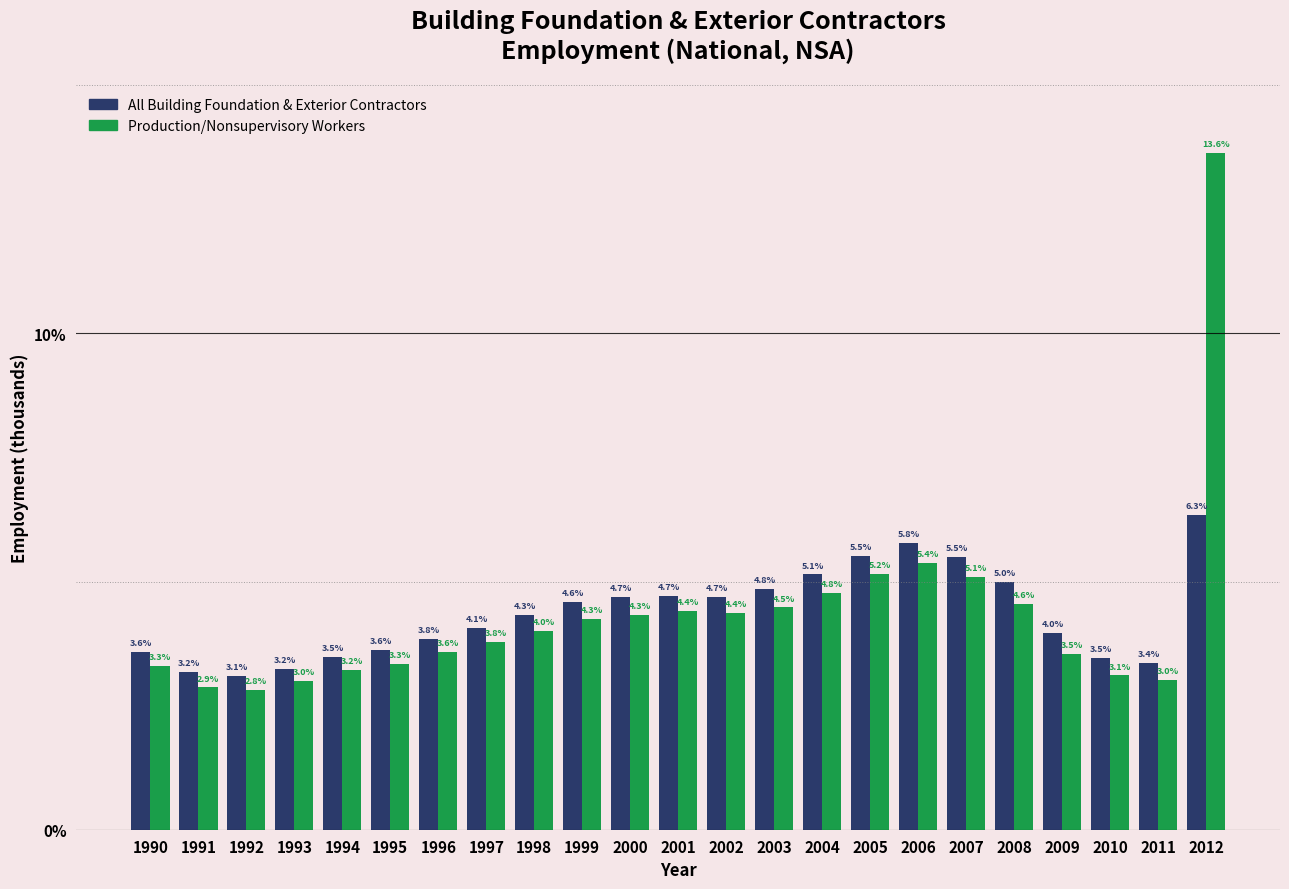

Reading right to left, transcribe all the data shown in this chart.

All Building Foundation & Exterior Contractors: 2012=6.3	2011=3.4	2010=3.5	2009=4.0	2008=5.0	2007=5.5	2006=5.8	2005=5.5	2004=5.1	2003=4.8	2002=4.7	2001=4.7	2000=4.7	1999=4.6	1998=4.3	1997=4.1	1996=3.8	1995=3.6	1994=3.5	1993=3.2	1992=3.1	1991=3.2	1990=3.6
Production/Nonsupervisory Workers: 2012=13.6	2011=3.0	2010=3.1	2009=3.5	2008=4.6	2007=5.1	2006=5.4	2005=5.2	2004=4.8	2003=4.5	2002=4.4	2001=4.4	2000=4.3	1999=4.3	1998=4.0	1997=3.8	1996=3.6	1995=3.3	1994=3.2	1993=3.0	1992=2.8	1991=2.9	1990=3.3